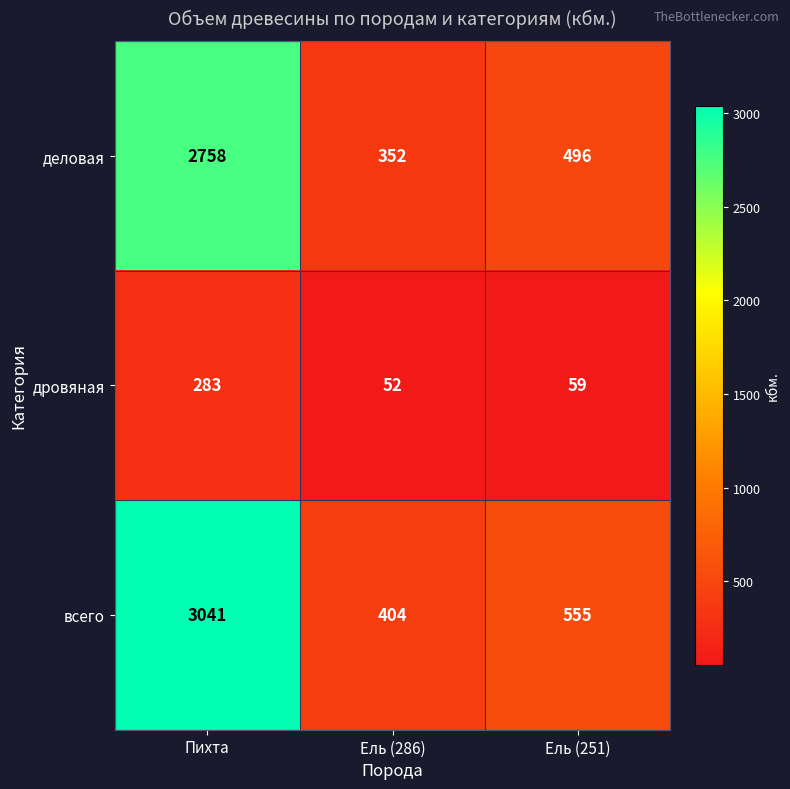

At which label is всего closest to 1722?

Ель (251)